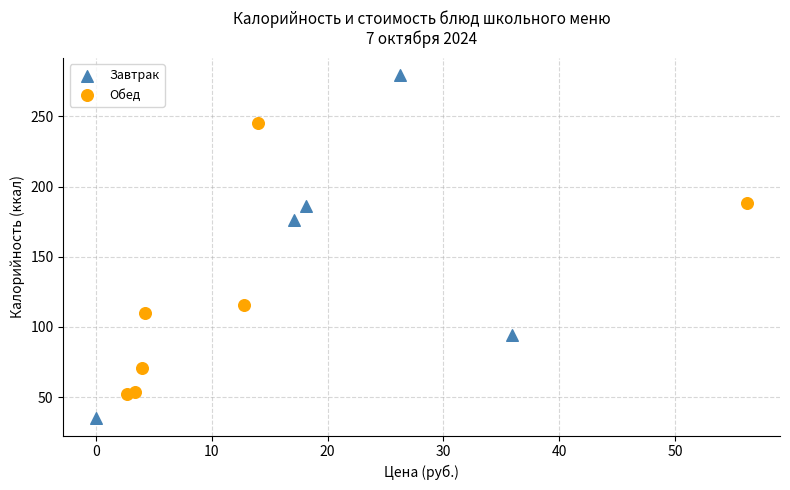

Which series reaches the maximum Y coordinate?

Завтрак